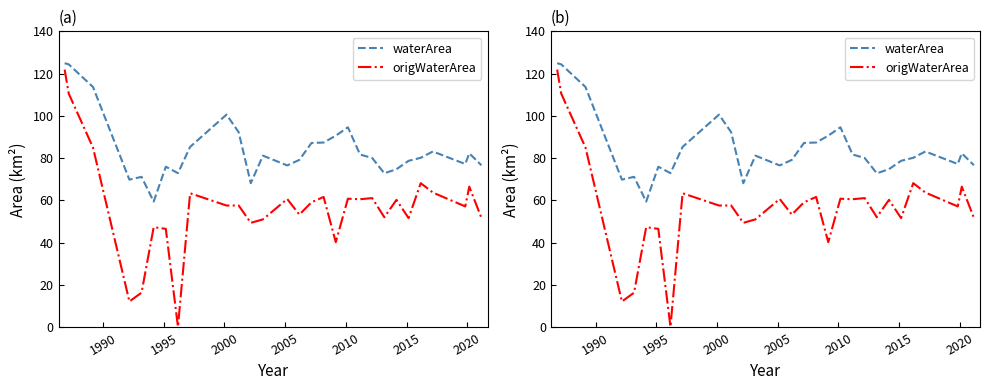

How many series are shown in this chart?

2